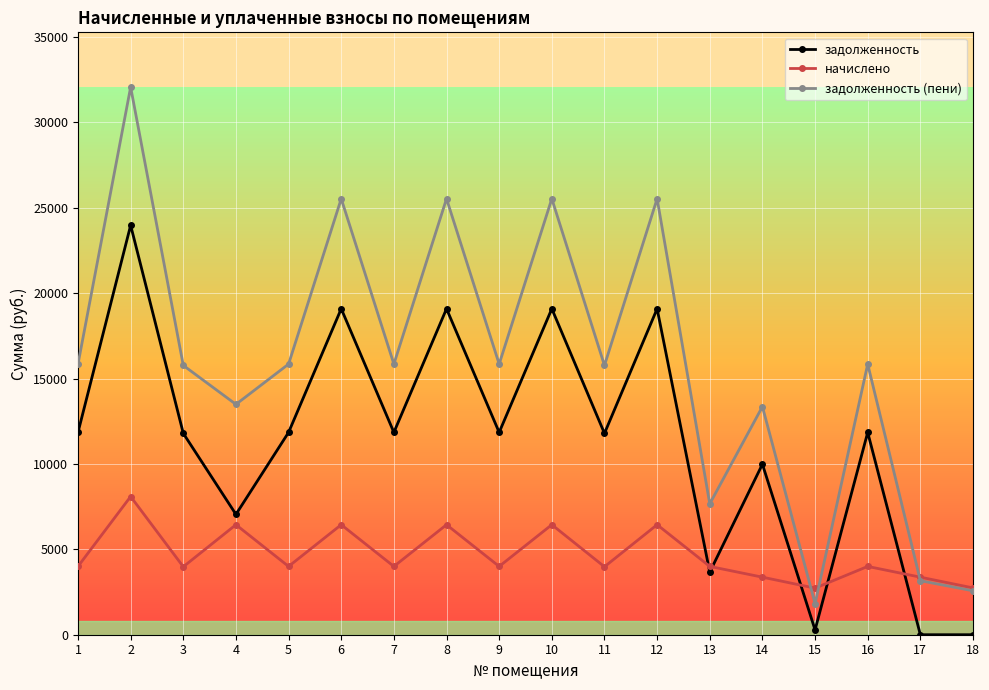

How many distinct data groups are displayed?

3